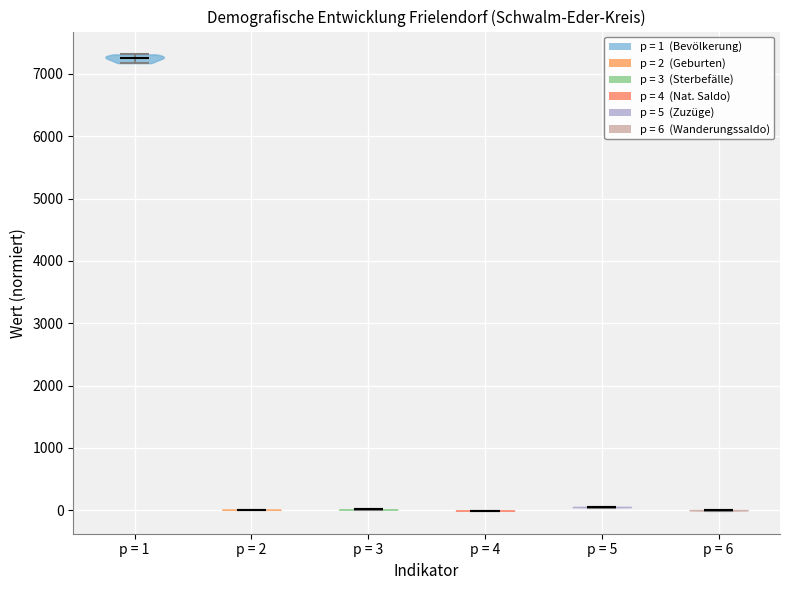

What is the highest point the violin for p = 3 reaches on the y-axis? The values are not printed on the chart, so give them approximately, as read against the axis.

0